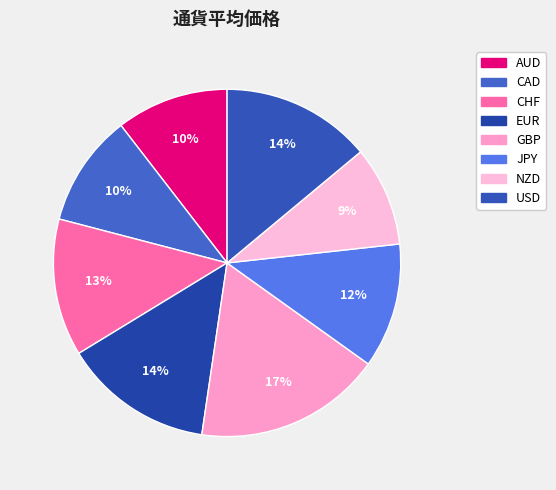

True or false: USD accounts for 3% of the total.

False